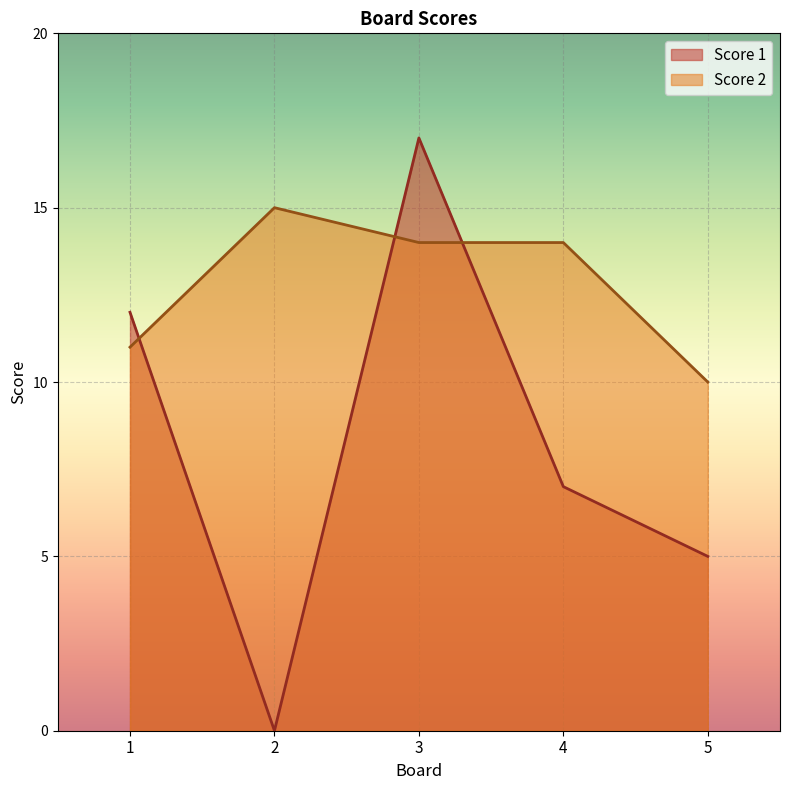

After their last crossing, which series has the higher values: Score 1 or Score 2?

Score 2